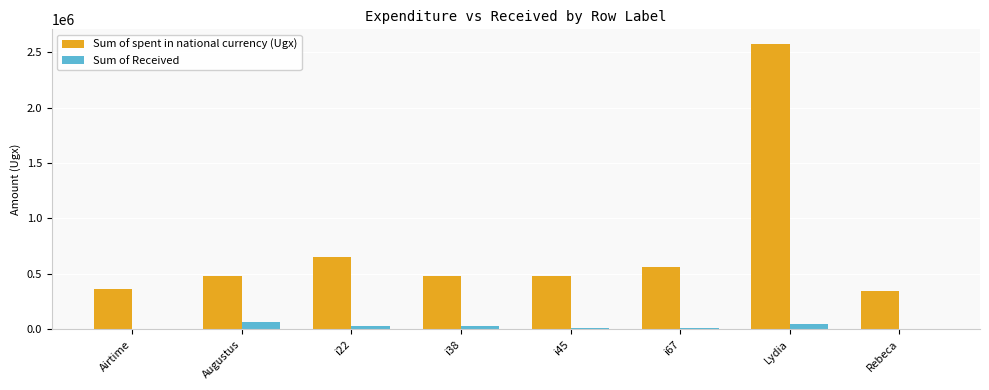

Is the value of Sum of spent in national currency (Ugx) at i67 greater than the value of Sum of Received at i45?

Yes